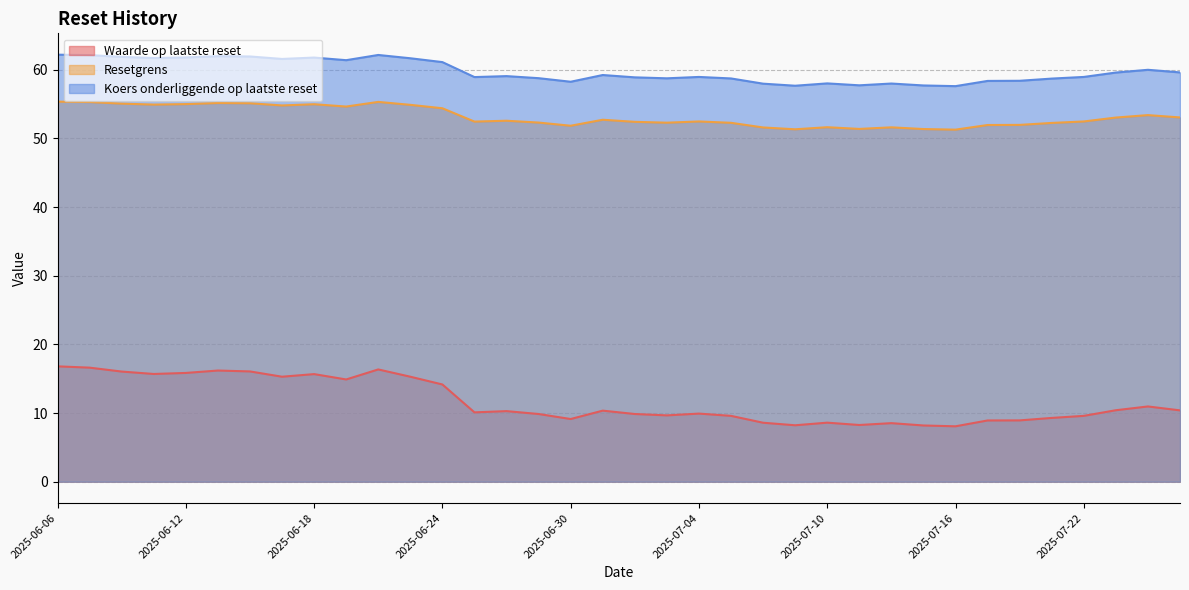

Which has a higher value, 2025-07-01 or 2025-06-24?

2025-06-24